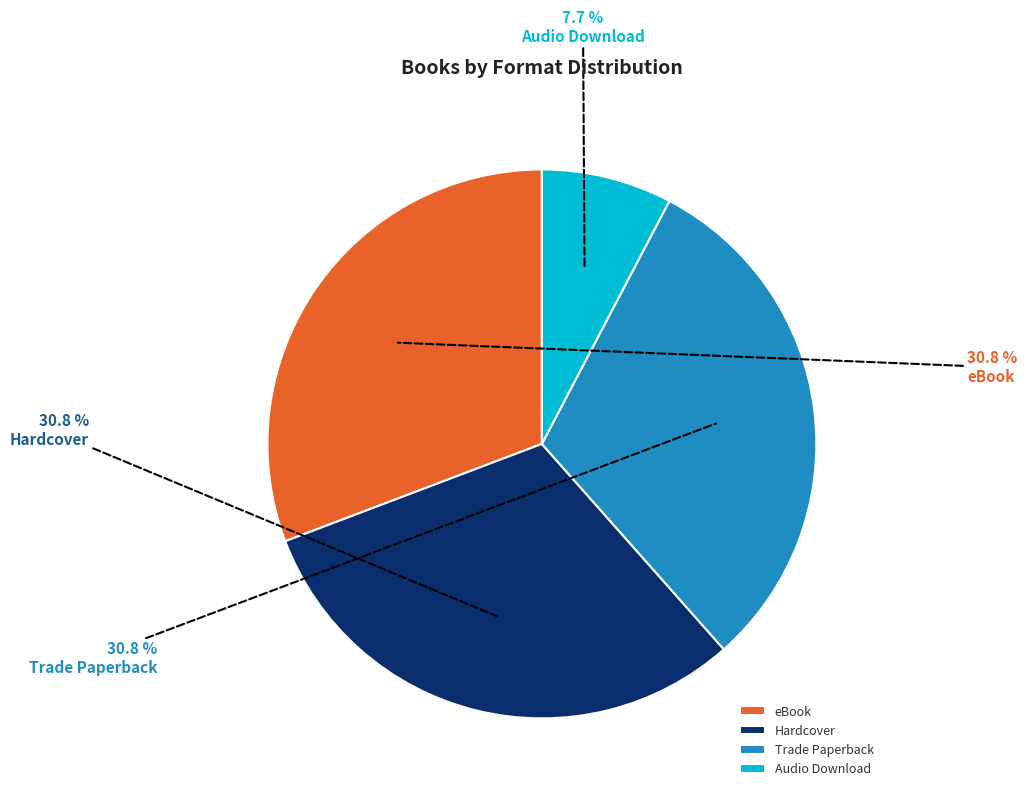

To the nearest percent, what portion does Audio Download represent?

8%